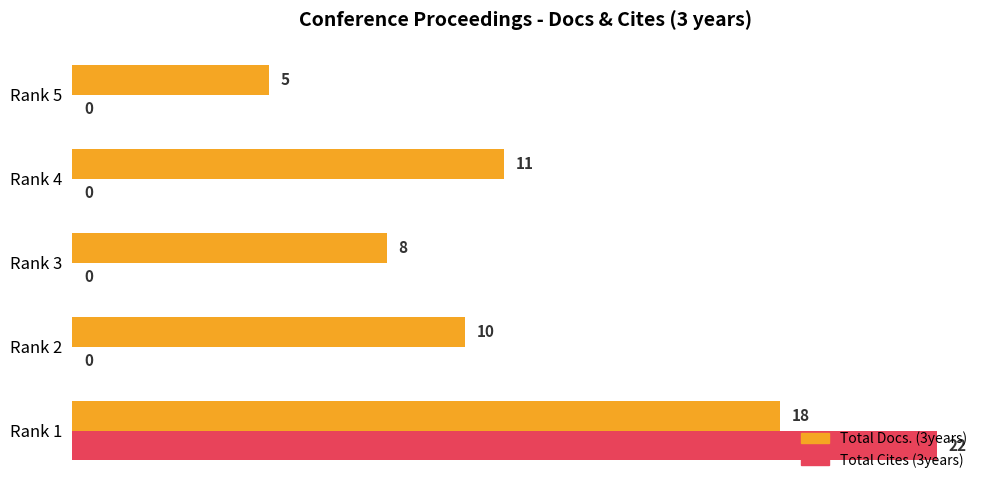

What is the average value of the Total Docs. (3years) series?

10